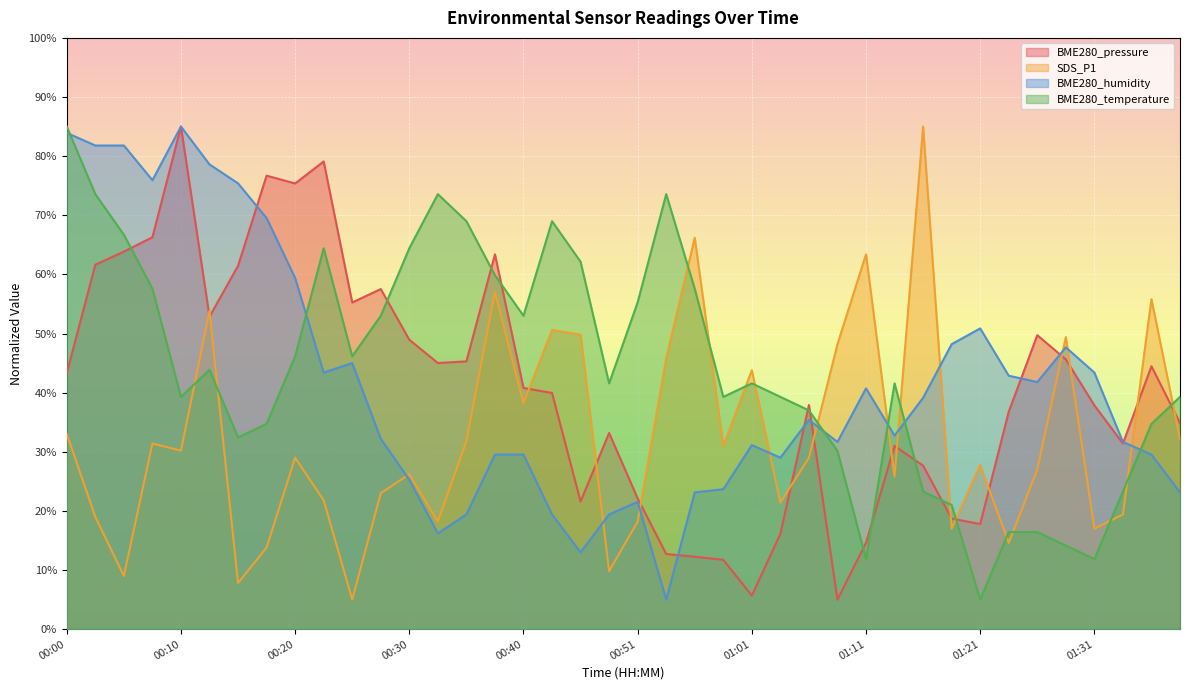

Reading right to left, transcribe all the data shown in this chart.

BME280_pressure: 34.9	44.5	31.4	37.9	45.6	49.7	36.8	17.8	18.7	27.7	31.0	14.6	5.0	37.9	16.1	5.7	11.7	12.3	12.7	22.1	33.2	21.6	39.9	40.8	63.4	45.3	45.0	48.9	57.5	55.2	79.1	75.4	76.7	61.5	52.9	85.0	66.3	63.9	61.6	43.3
SDS_P1: 32.2	55.8	19.4	17.0	49.4	27.0	14.6	27.8	17.0	85.0	25.8	63.4	48.2	29.0	21.4	43.8	31.0	66.2	45.8	18.2	9.8	49.8	50.6	38.2	57.0	31.8	18.2	26.2	23.0	5.0	21.8	29.0	13.8	7.8	53.8	30.2	31.4	9.0	19.0	33.0
BME280_humidity: 23.1	29.5	31.7	43.4	47.7	41.8	42.9	50.9	48.2	39.1	32.7	40.7	31.7	35.4	29.0	31.1	23.7	23.1	5.0	21.5	19.4	13.0	19.4	29.5	29.5	19.4	16.2	25.3	32.2	45.0	43.4	59.4	69.5	75.4	78.6	85.0	75.9	81.8	81.8	83.9
BME280_temperature: 39.3	34.7	23.3	11.9	14.1	16.4	16.4	5.0	21.0	23.3	41.6	11.9	30.1	37.0	39.3	41.6	39.3	57.6	73.6	55.3	41.6	62.1	69.0	53.0	59.9	69.0	73.6	64.4	53.0	46.1	64.4	46.1	34.7	32.4	43.9	39.3	57.6	66.7	73.6	85.0